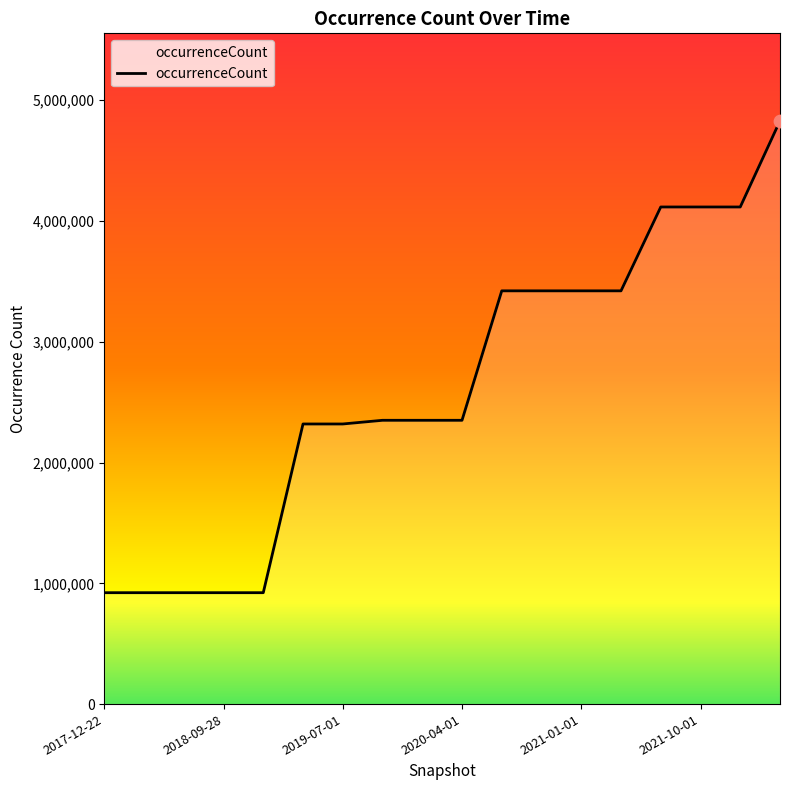

What is the difference between the maximum and minimum values?

3906974